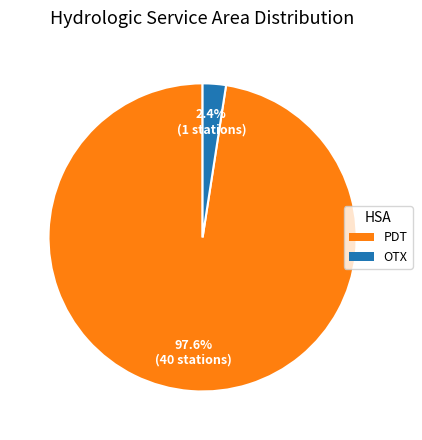

Is it true that PDT is 98% of the pie?

True